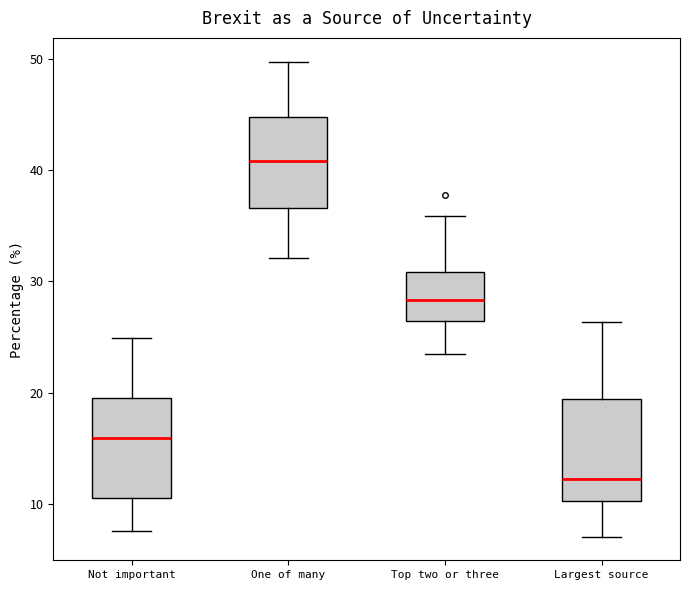

Where is the upper edge of the box for Top two or three on the y-axis? The values are not printed on the chart, so give them approximately, as read against the axis.

31